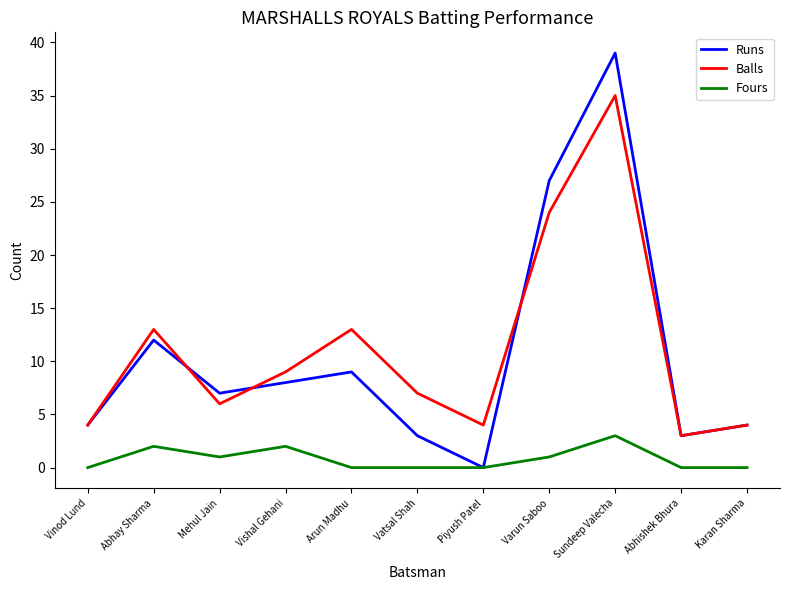

How many values in the Balls series are below 7?

5